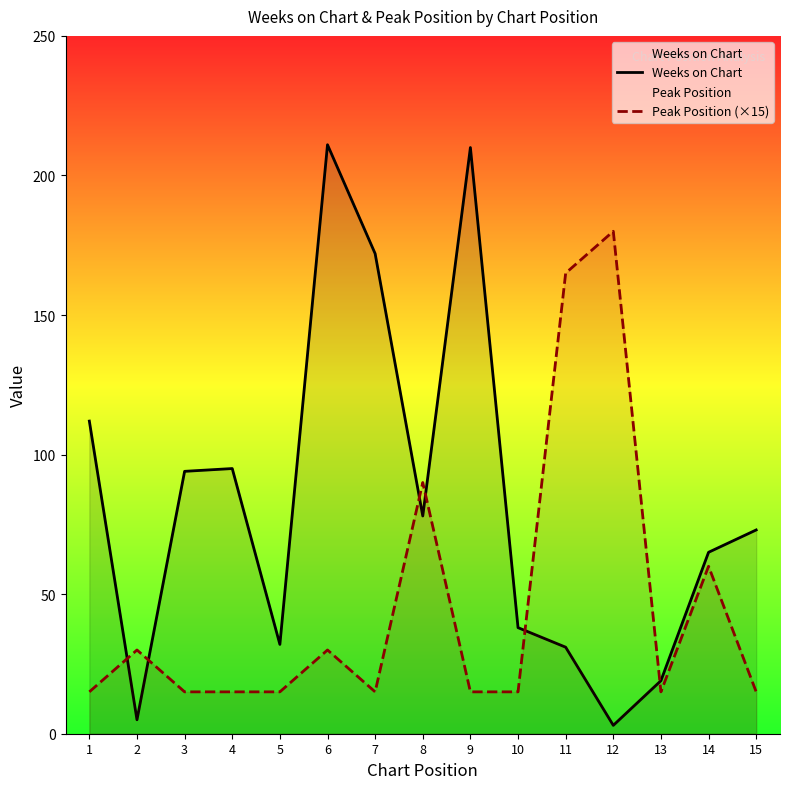

Which category has the highest value in the Peak Position (×15) series?

12